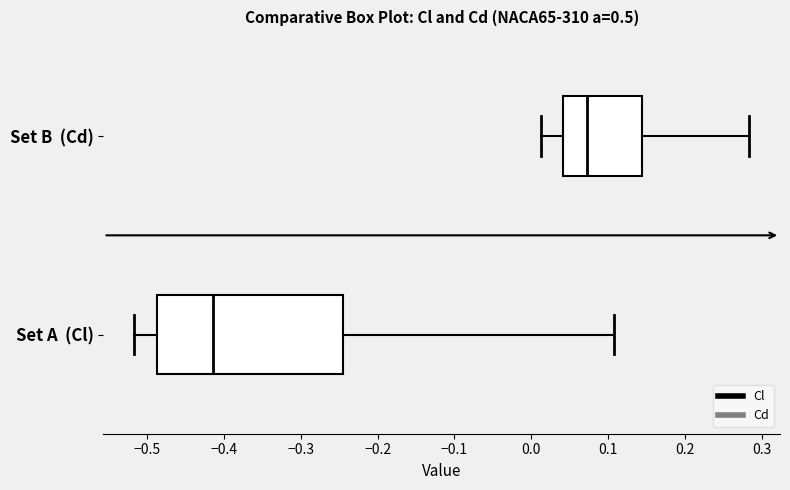

Reading bottom to top, read every box against the x-axis: the position of its median line, the range the box covers, and the ends of its whiskers. The values are not printed on the chart, so give them approximately, as read against the axis.

Set A (Cl): median -0.41, box -0.49 to -0.25, whiskers -0.52 to 0.11
Set B (Cd): median 0.07, box 0.04 to 0.14, whiskers 0.01 to 0.28